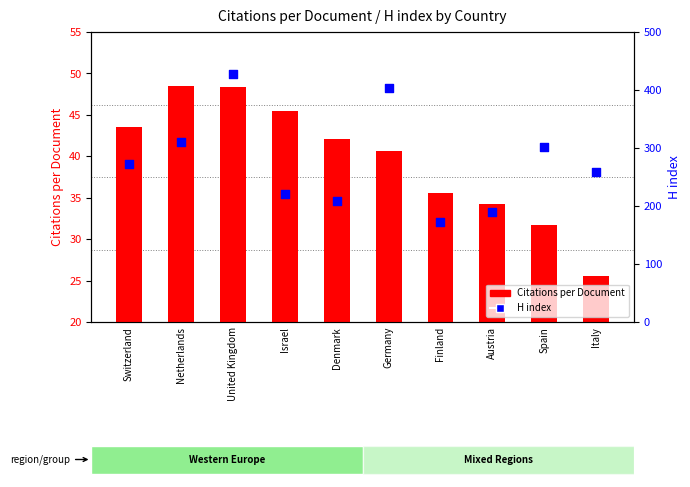

What are all the series names shown in the legend?

Citations per Document, H index